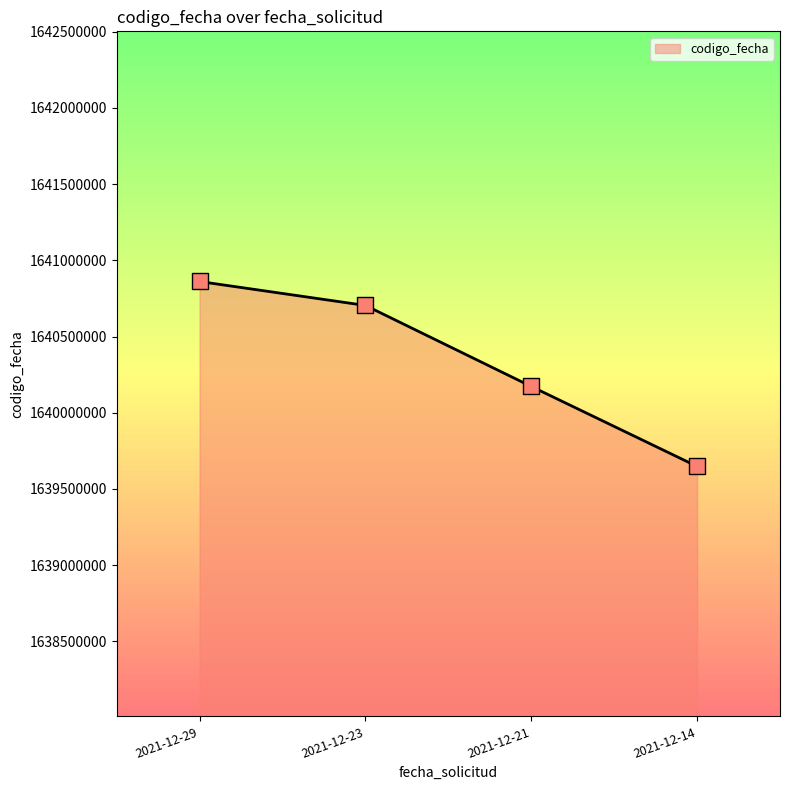

Between 2021-12-21 and 2021-12-23, which is larger?

2021-12-23